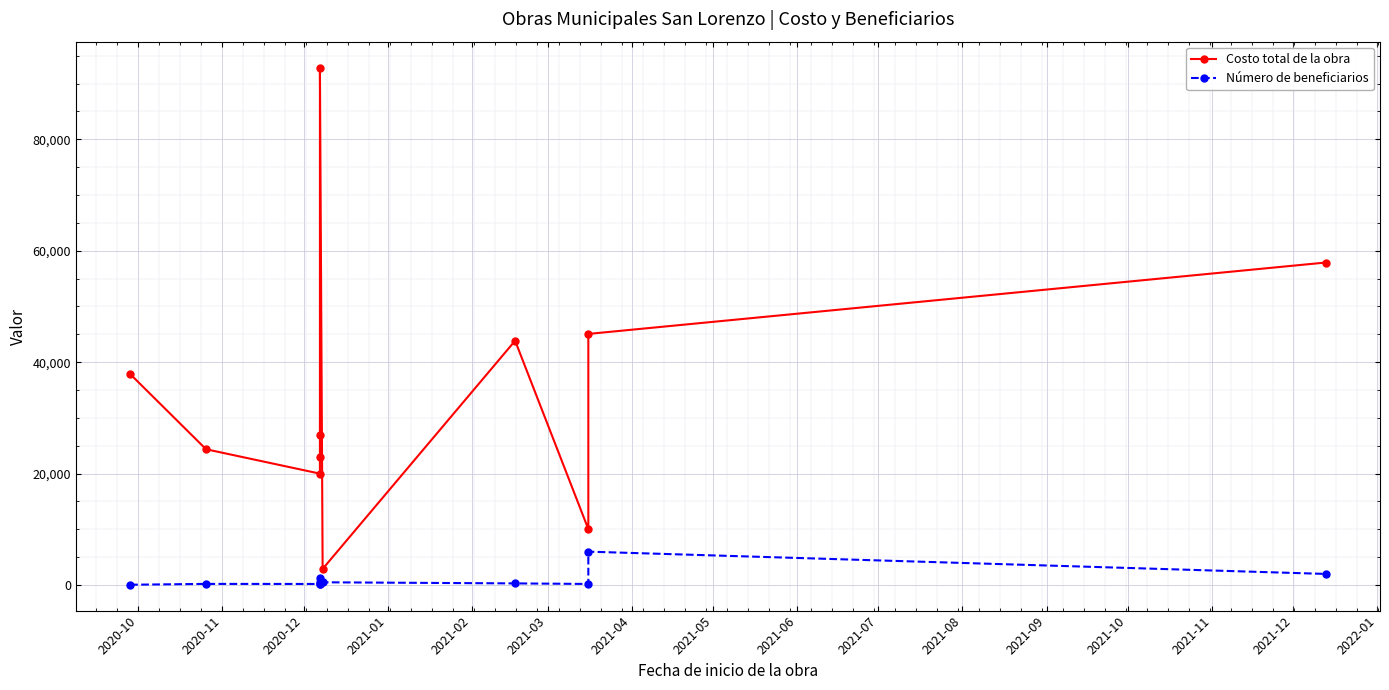

What is the maximum value for Costo total de la obra?

92890.6